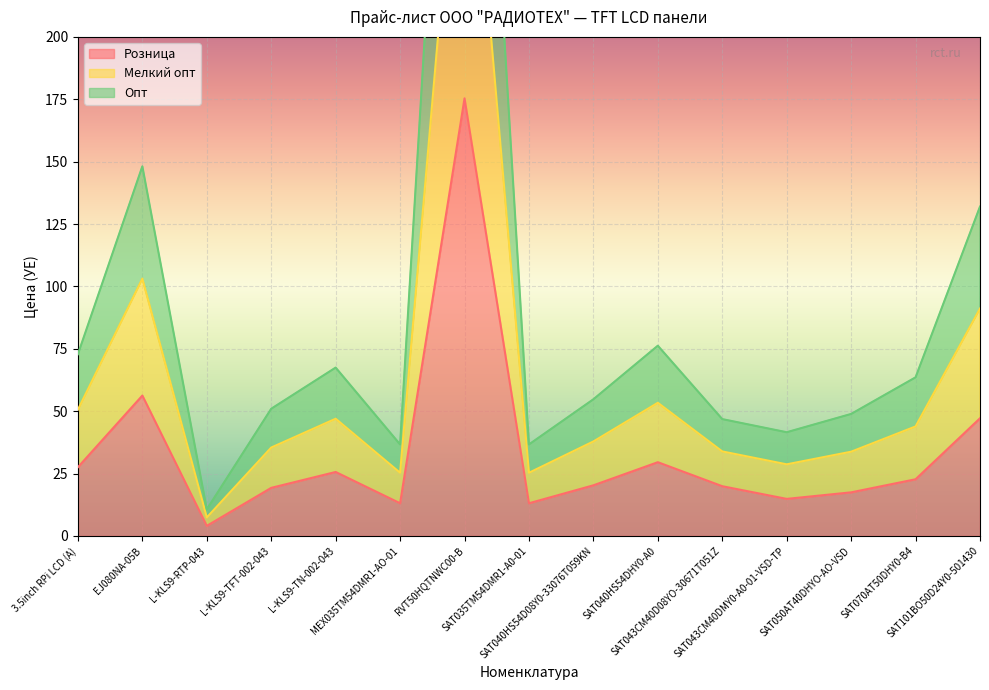

At which label does Опт reach its minimum?

L-KLS9-RTP-043